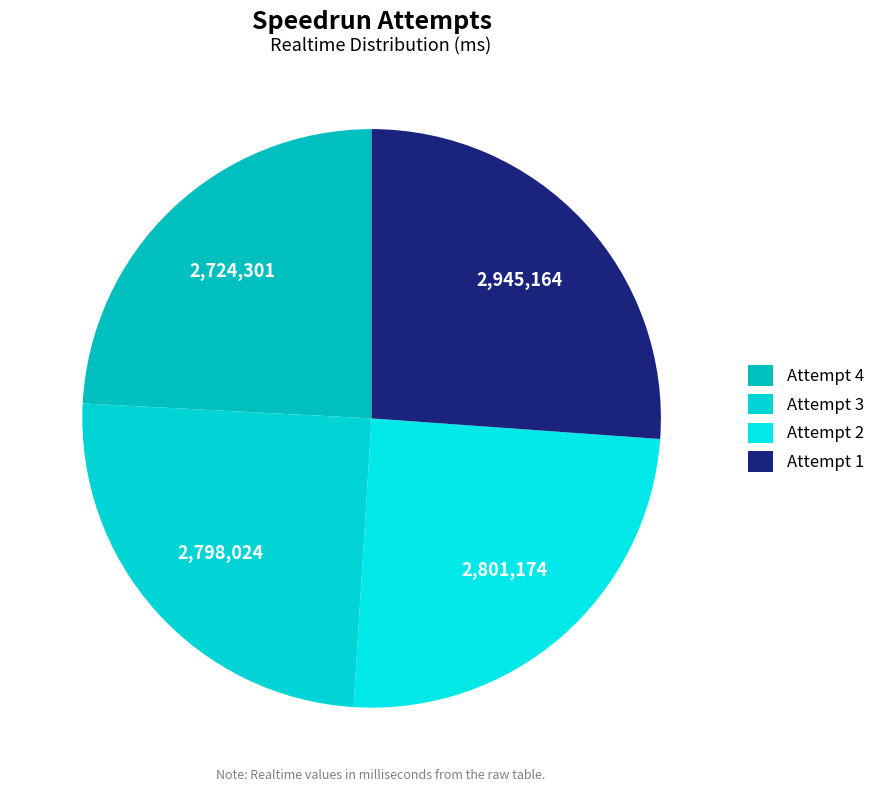

Rank the categories by value from highest to lowest.

Attempt 1, Attempt 2, Attempt 3, Attempt 4